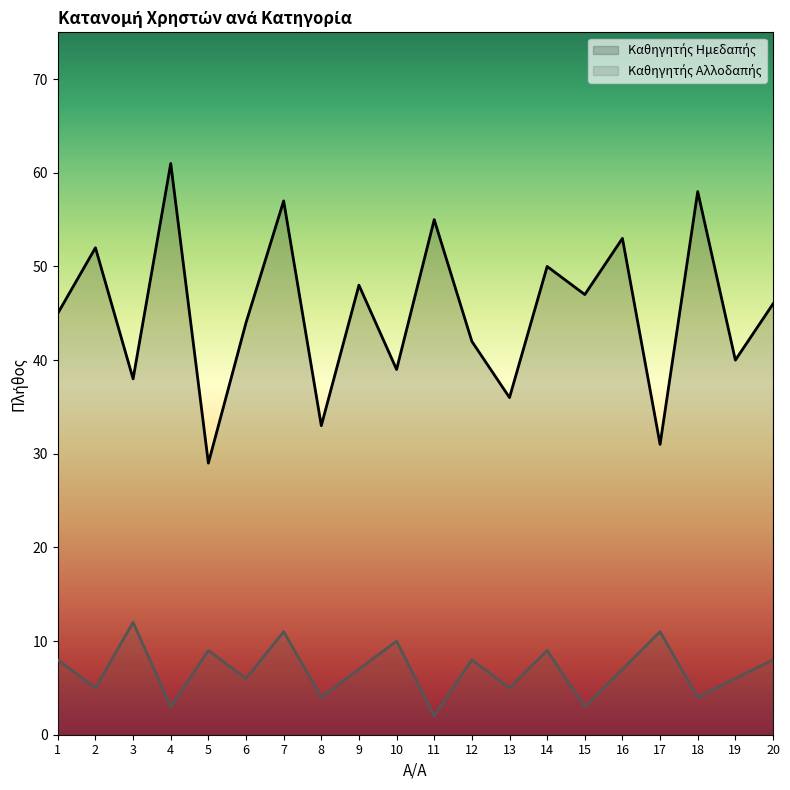

List the labels in order of Καθηγητής Ημεδαπής value, smallest first.

5, 17, 8, 13, 3, 10, 19, 12, 6, 1, 20, 15, 9, 14, 2, 16, 11, 7, 18, 4